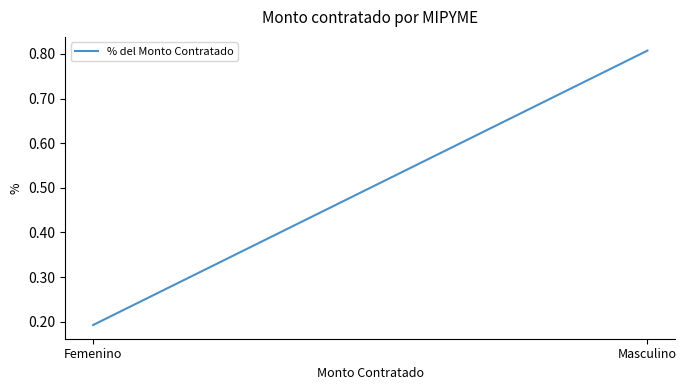

Is it true that the value at Femenino is 0.3?

False